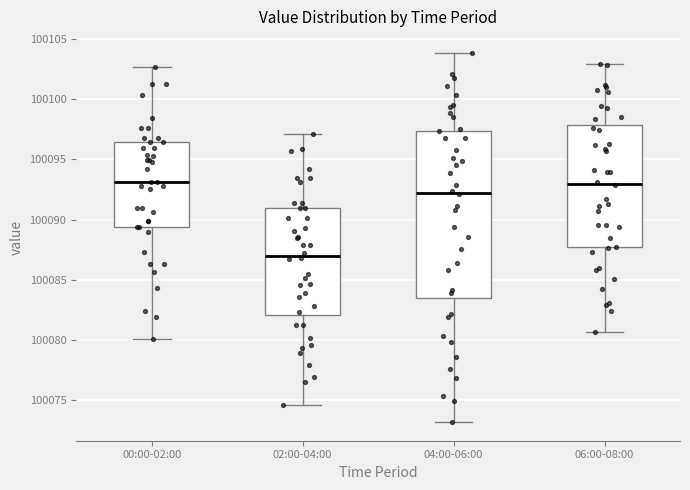

Comparing the boxes themselves (not the whiskers), which one is the tallest?

04:00-06:00